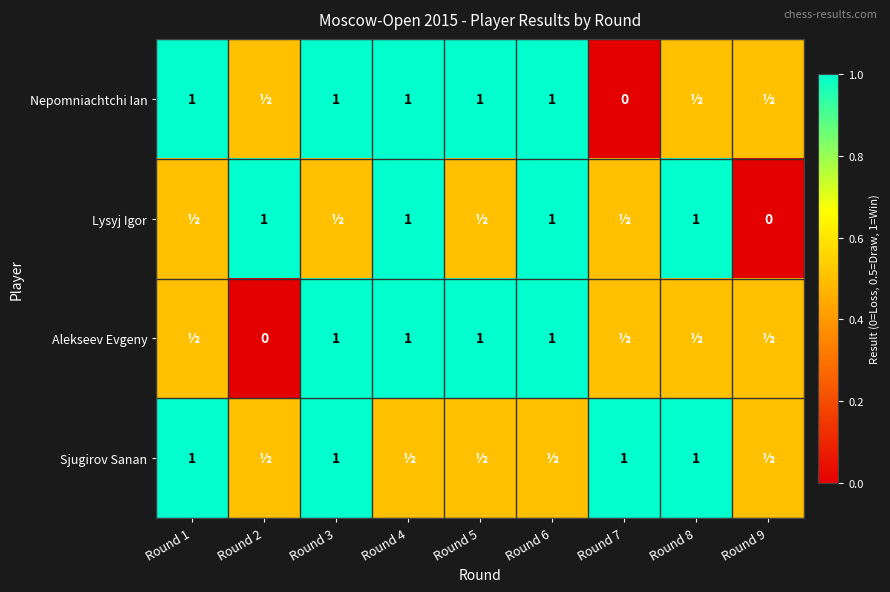

The Alekseev Evgeny series shows 1.0 at Round 6. True or false?

True